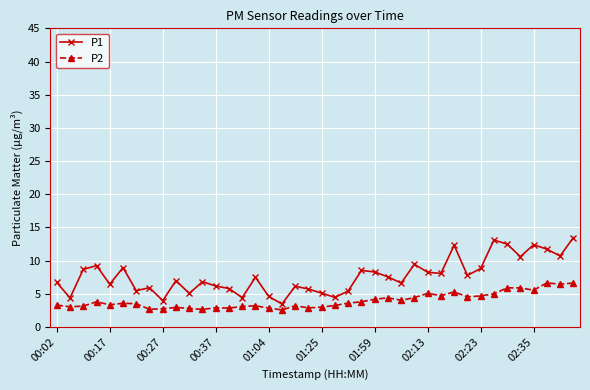

How many lines are shown in the chart?

2